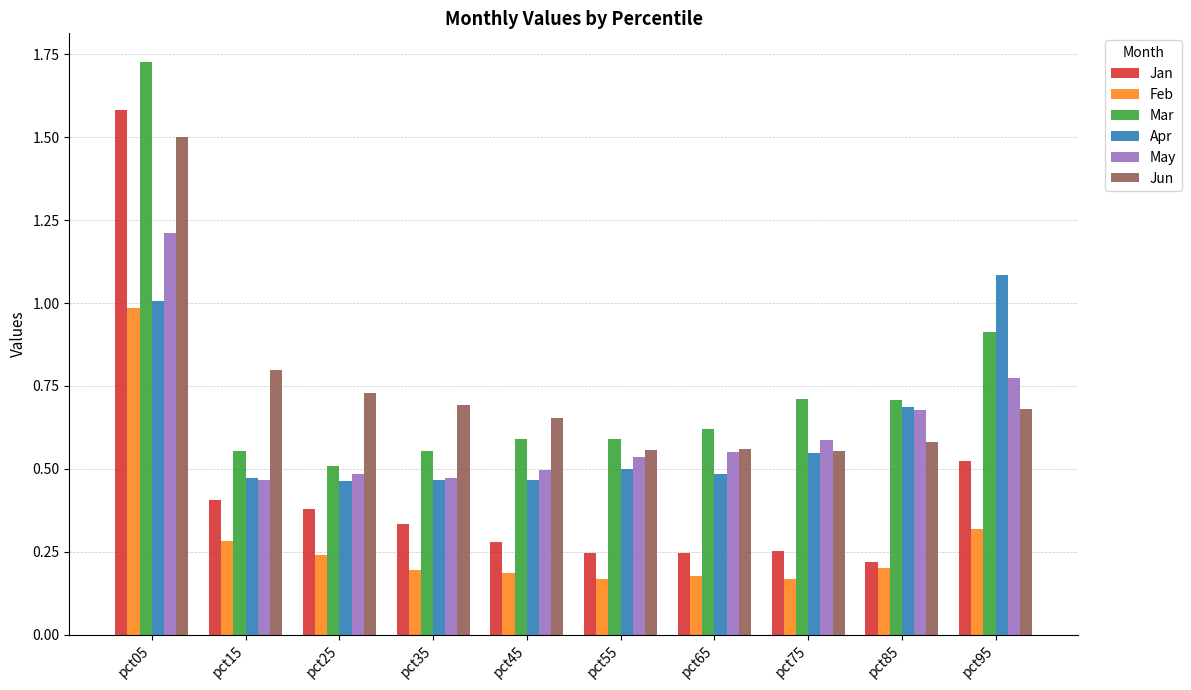

What is the highest value of the Apr series?

1.1